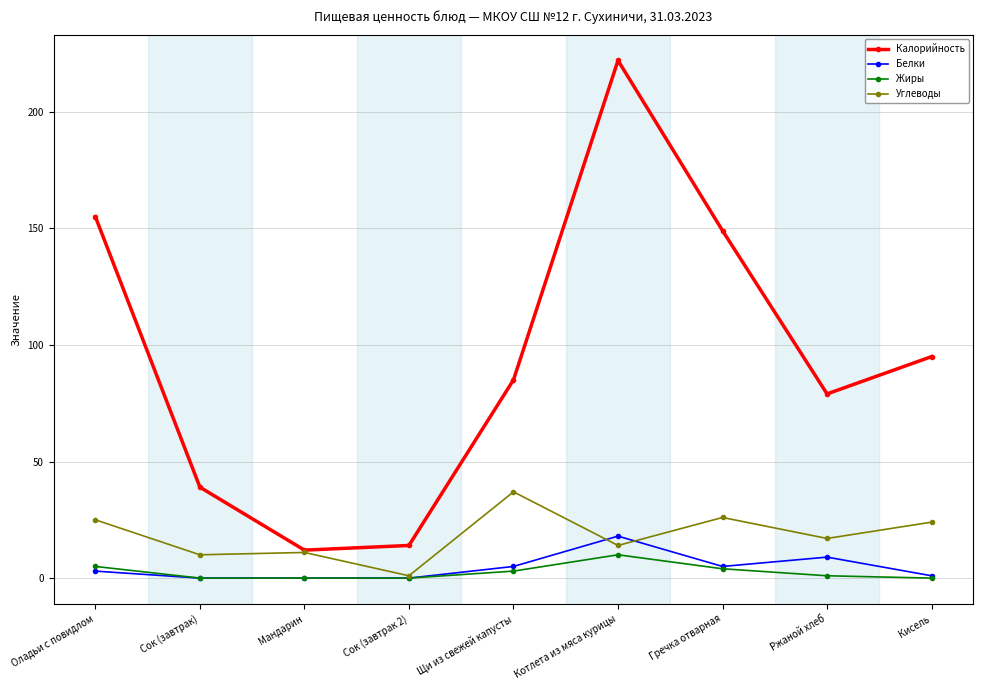

Does the chart display data point markers on the line(s)?

Yes